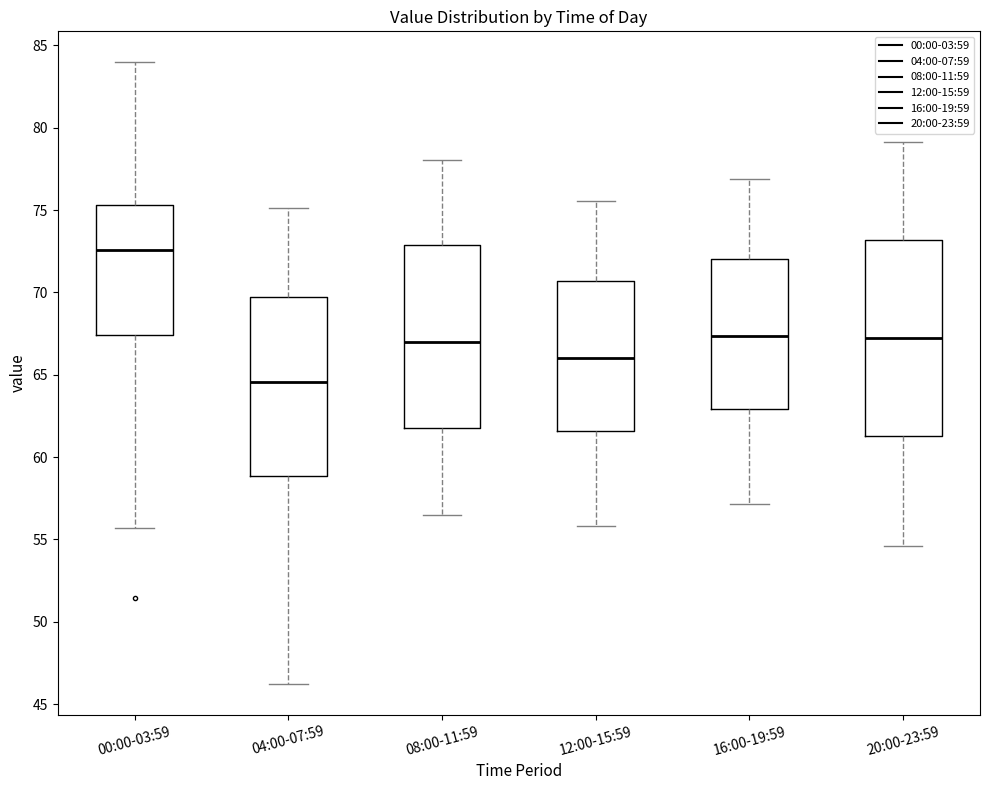

Comparing the boxes themselves (not the whiskers), which one is the tallest?

20:00-23:59